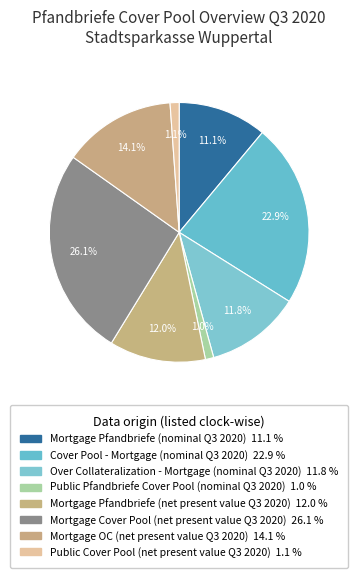

Which slice is the largest?

Mortgage Cover Pool (net present value Q3 2020)